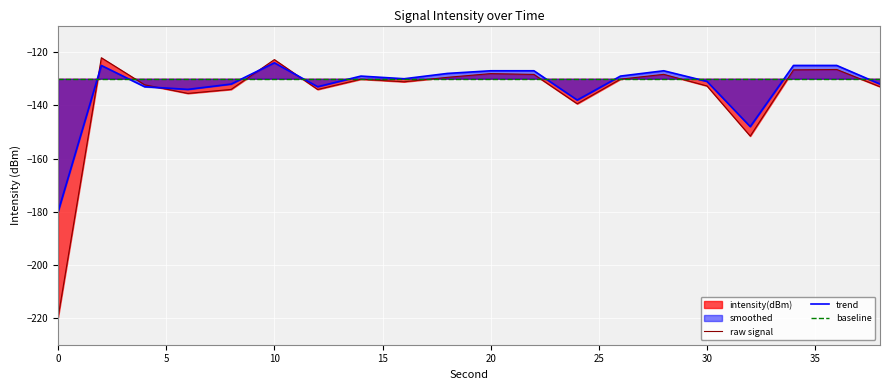

What is the lowest value of the trend series?

-180